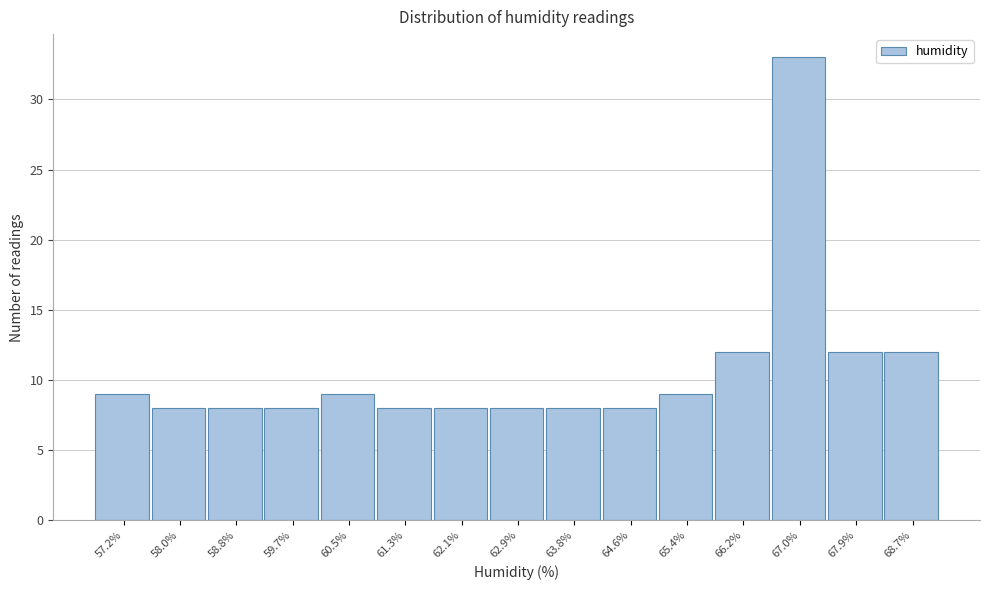

Reading left to right, list all the values displayed in this chart.

9	8	8	8	9	8	8	8	8	8	9	12	33	12	12